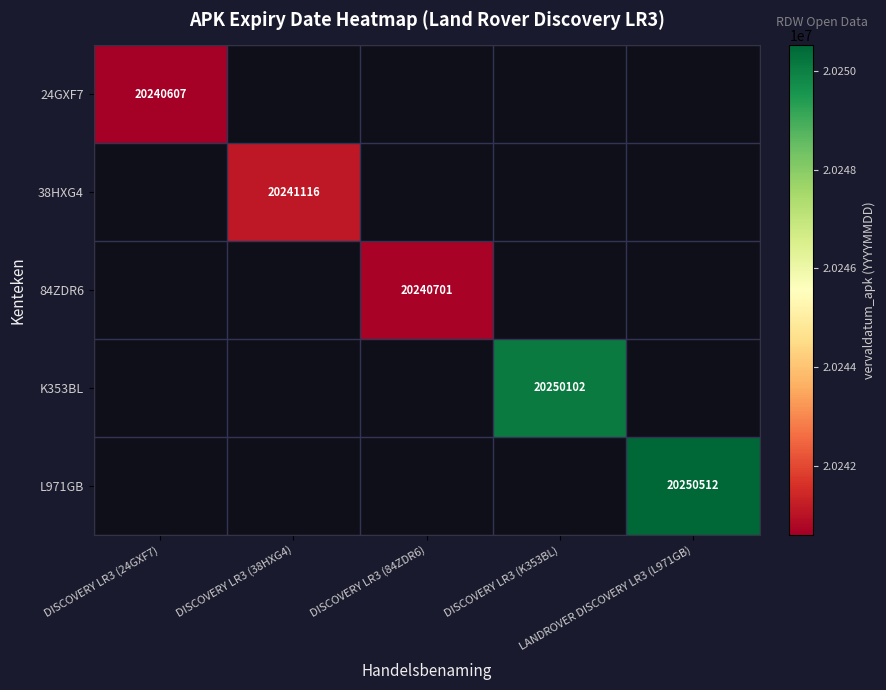

What is the maximum value shown in the chart?

20250512.0